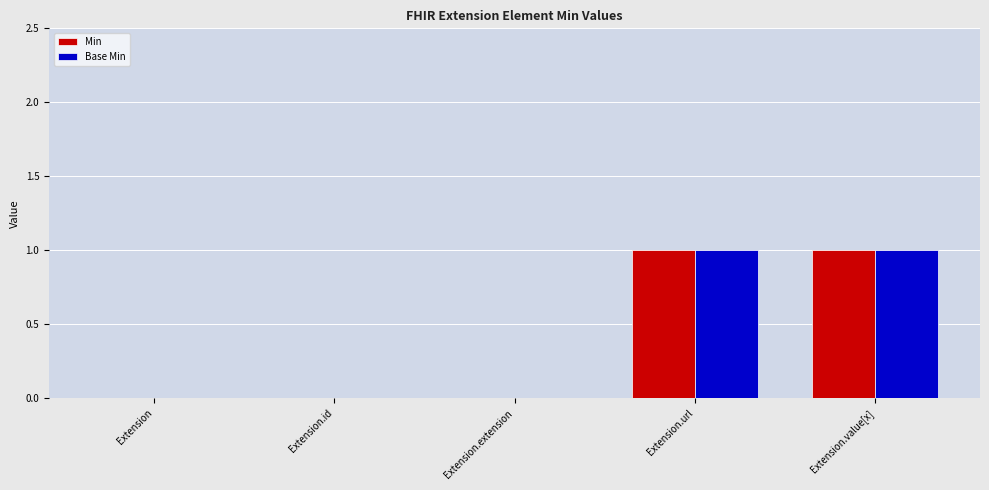

Count the Base Min values in the range 0 to 1.

5